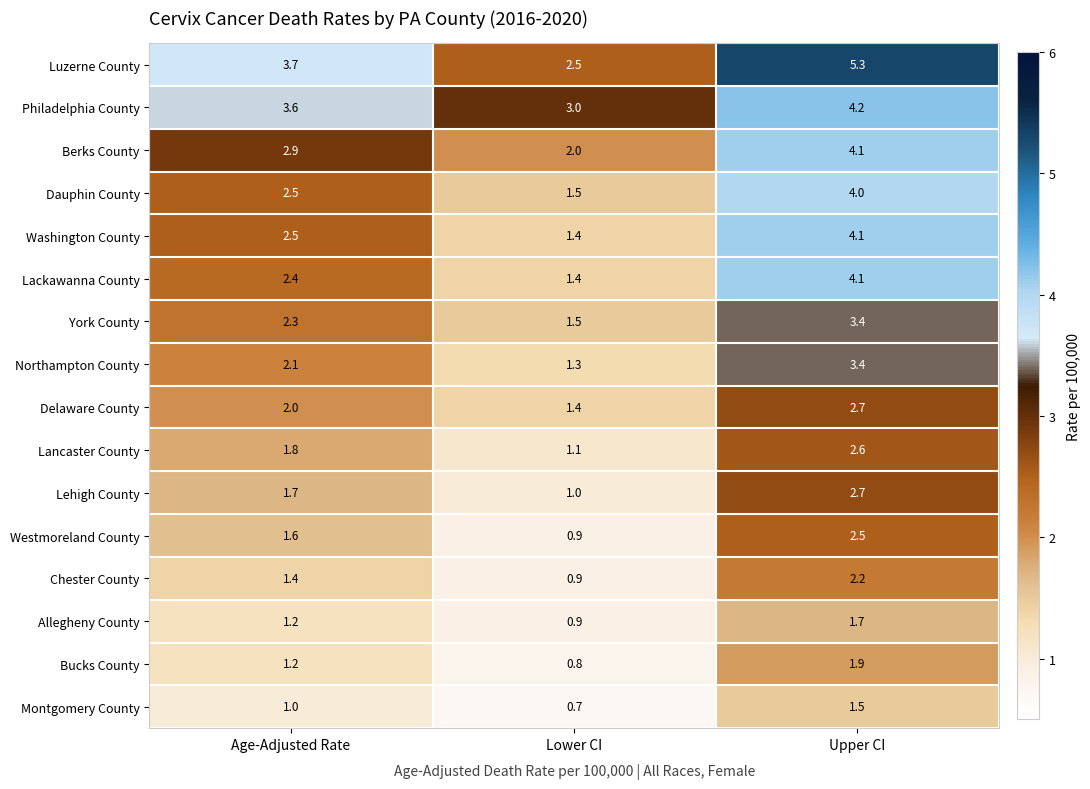

At which category does the chart reach its minimum across all series?

Lower CI